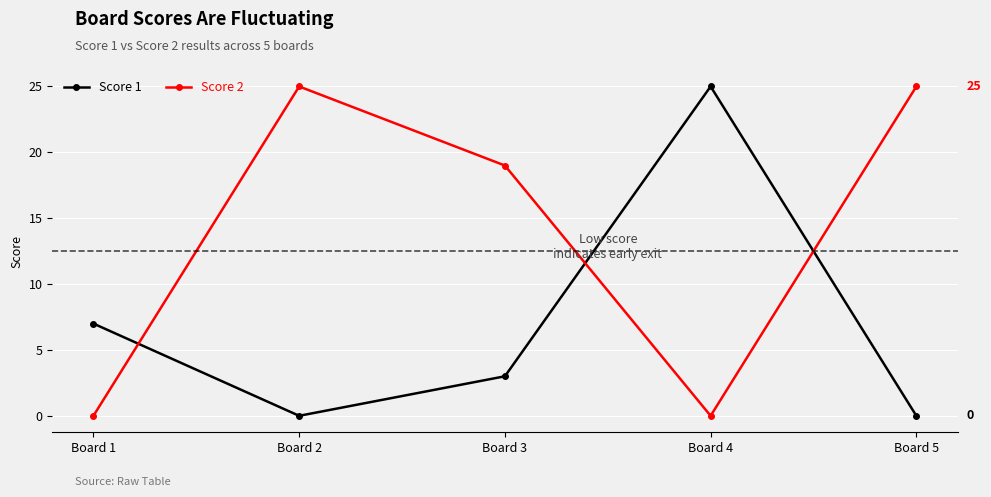

True or false: Score 1 has a value of 3 at Board 3.

True